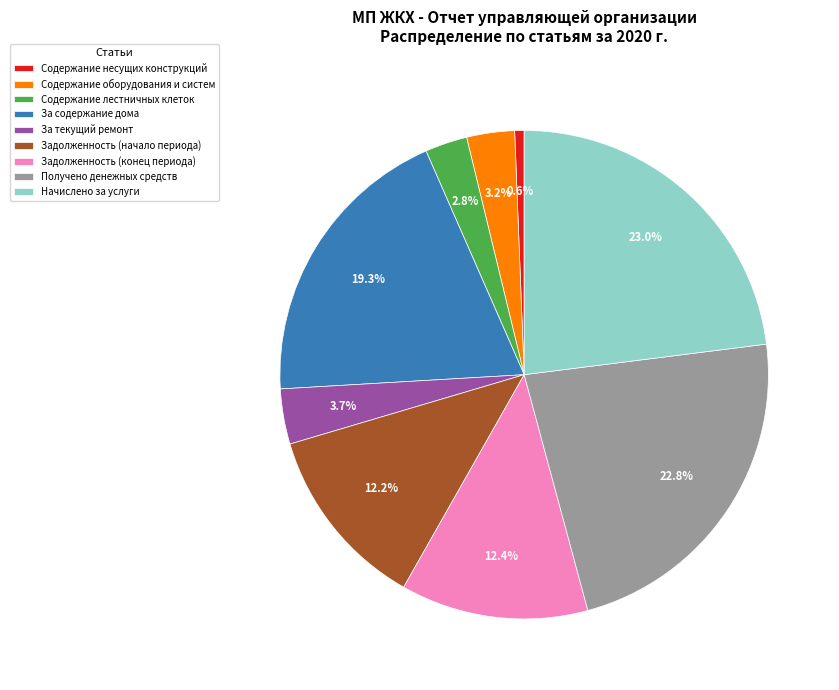

What is the smallest slice in the pie chart?

Содержание несущих конструкций